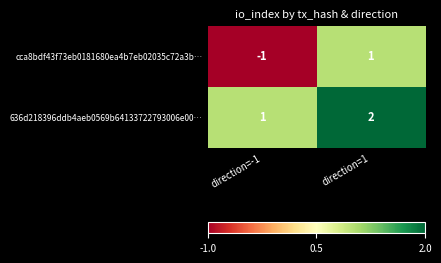

At which label is 636d218396ddb4aeb0569b64133722793006e00… closest to 1?

direction=-1